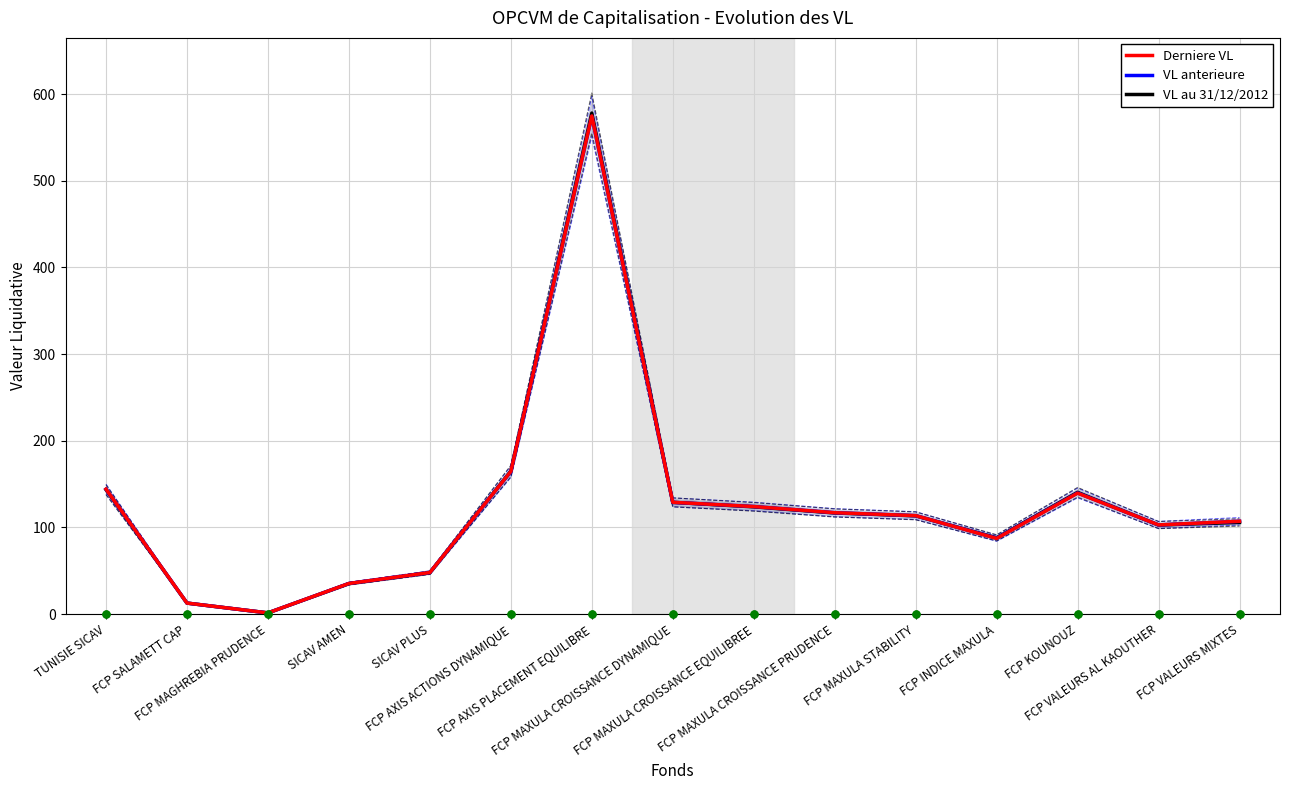

Which series has the largest total across all categories?

VL au 31/12/2012